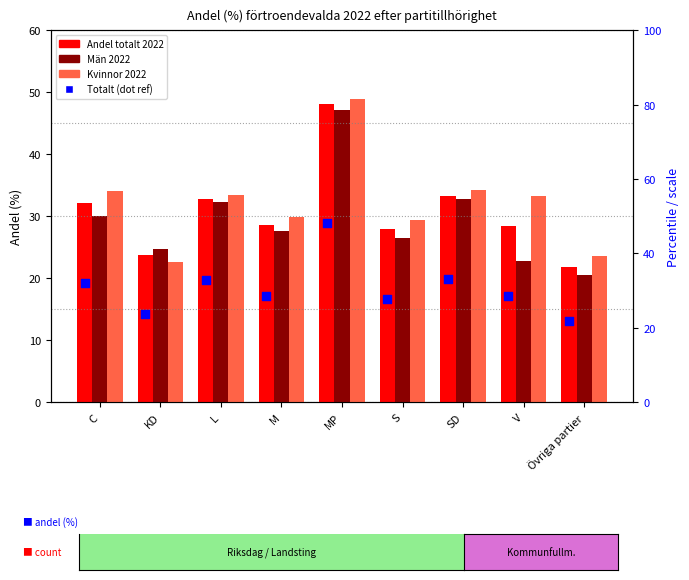

Is the value of Andel totalt 2022 (ref) at SD greater than the value of Kvinnor 2022 at C?

No